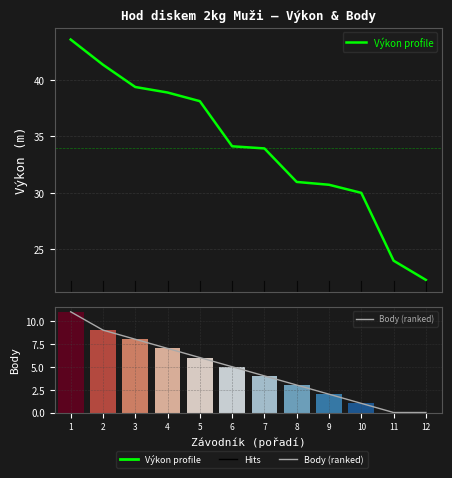

Reading right to left, what are all the values shown in this chart?

Výkon profile: 22.2	23.9	30.0	30.7	30.9	33.9	34.1	38.1	38.9	39.4	41.4	43.6
Body (ranked): 0.0	0.0	1.0	2.0	3.0	4.0	5.0	6.0	7.0	8.0	9.0	11.0